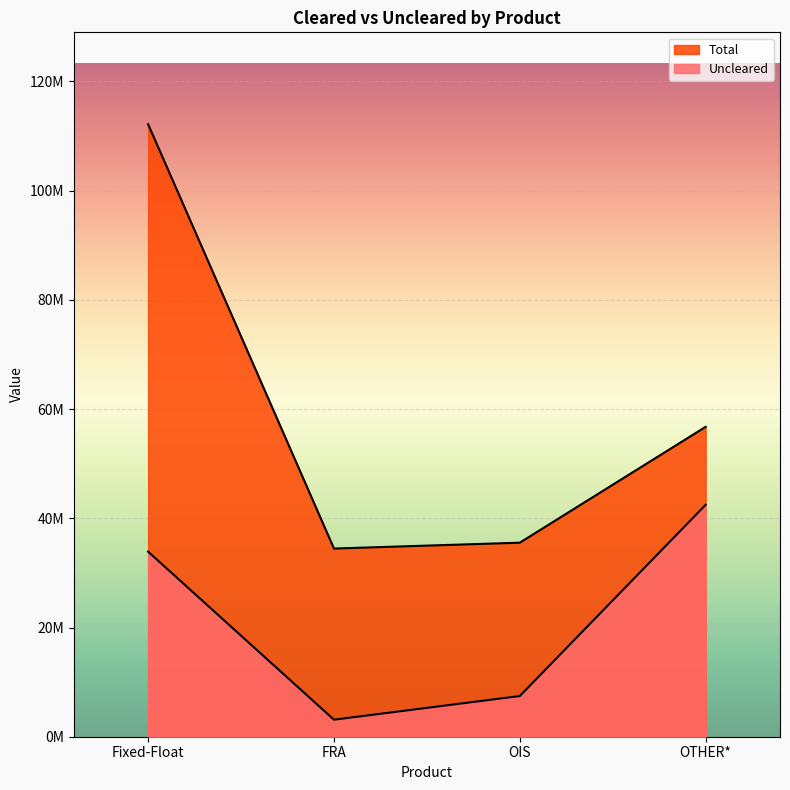

What is the difference between the second highest and second lowest values in the Uncleared series?

26440248